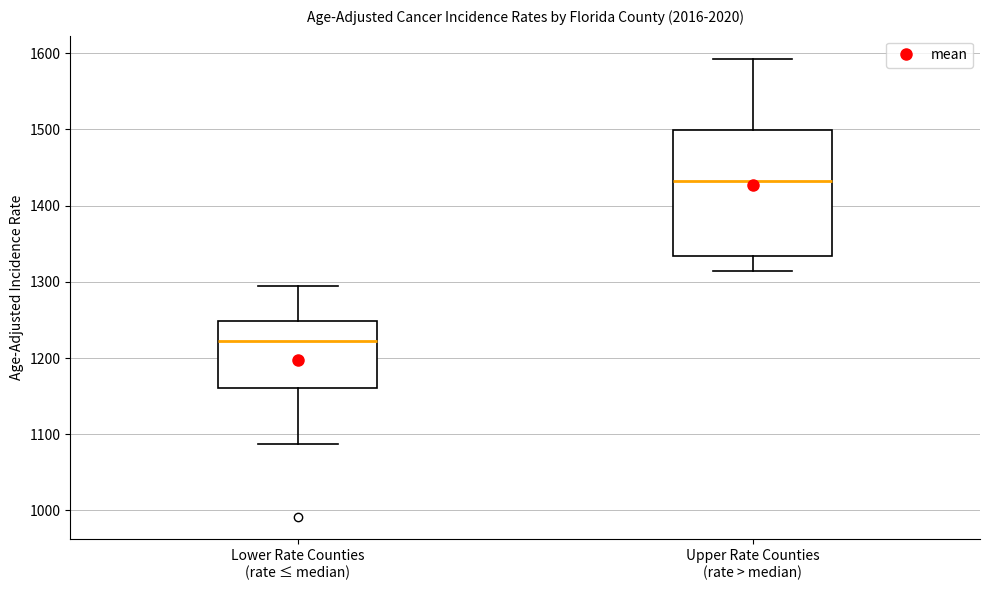

Reading left to right, transcribe this box plot: for each box, give where its median line is, the range the box spans, and where its two whiskers end, as read against the y-axis. The values are not printed on the chart, so give them approximately, as read against the axis.

Lower Rate Counties (rate ≤ median): median 1220, box 1160 to 1250, whiskers 1090 to 1290
Upper Rate Counties (rate > median): median 1430, box 1330 to 1500, whiskers 1310 to 1590